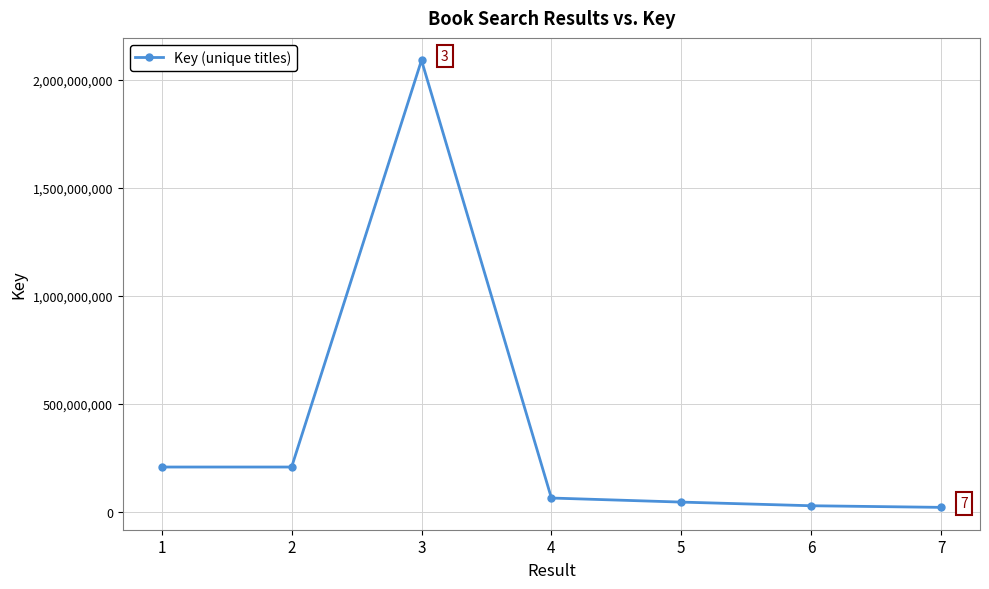

At which category does the data reach its first local peak?

3